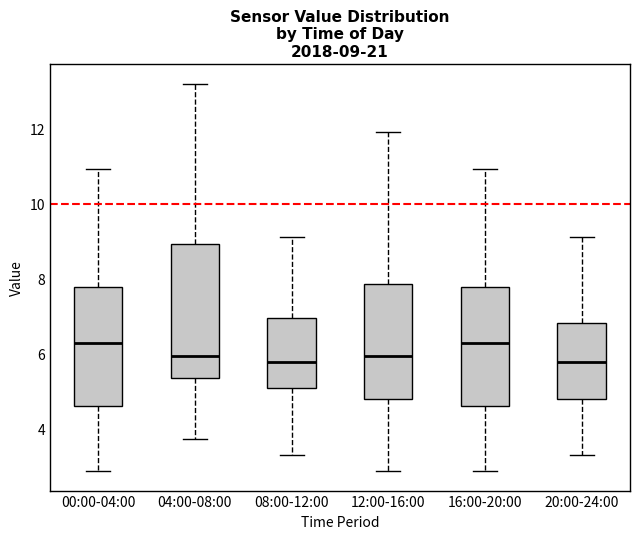

Comparing the boxes themselves (not the whiskers), which one is the tallest?

04:00-08:00